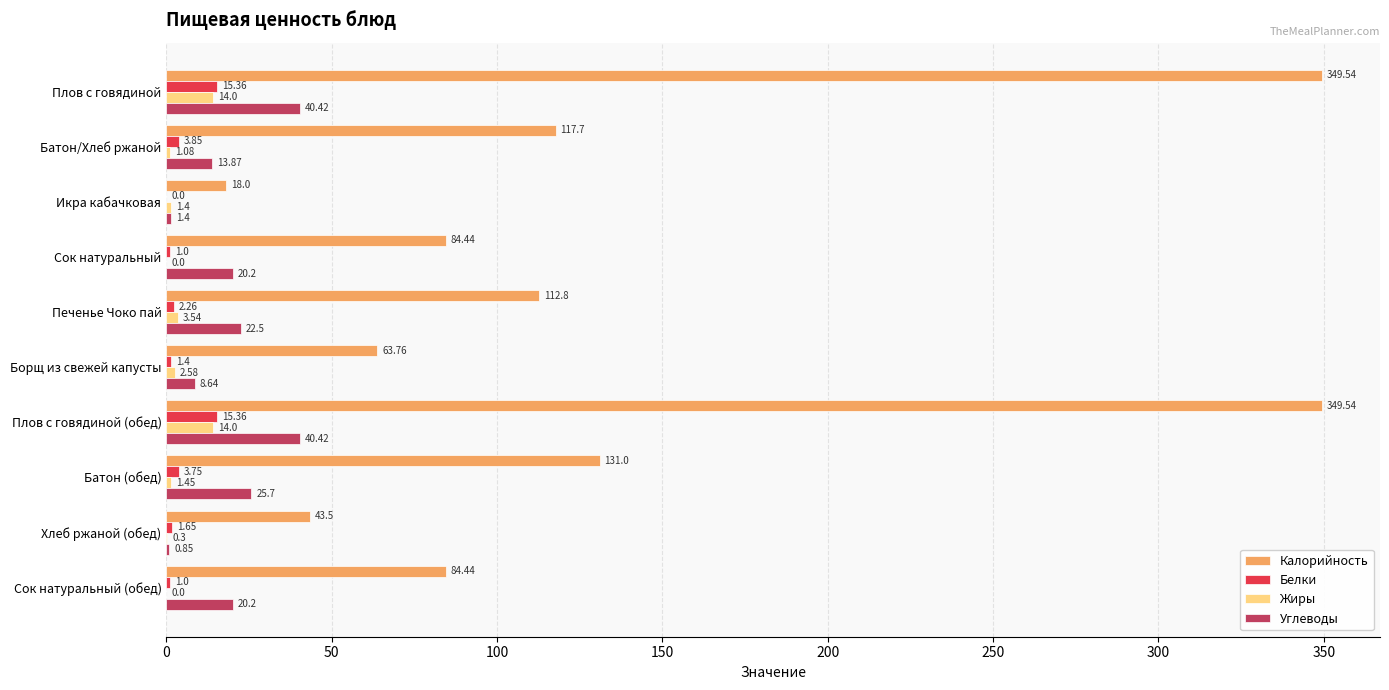

How many data points in Жиры are above 1?

7